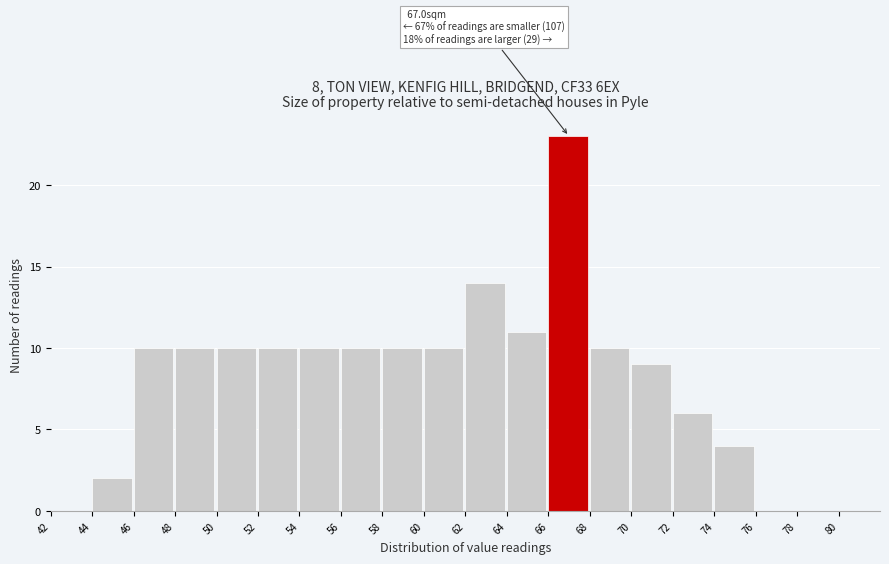

Which range on the x-axis has the tallest bar?

66 to 68